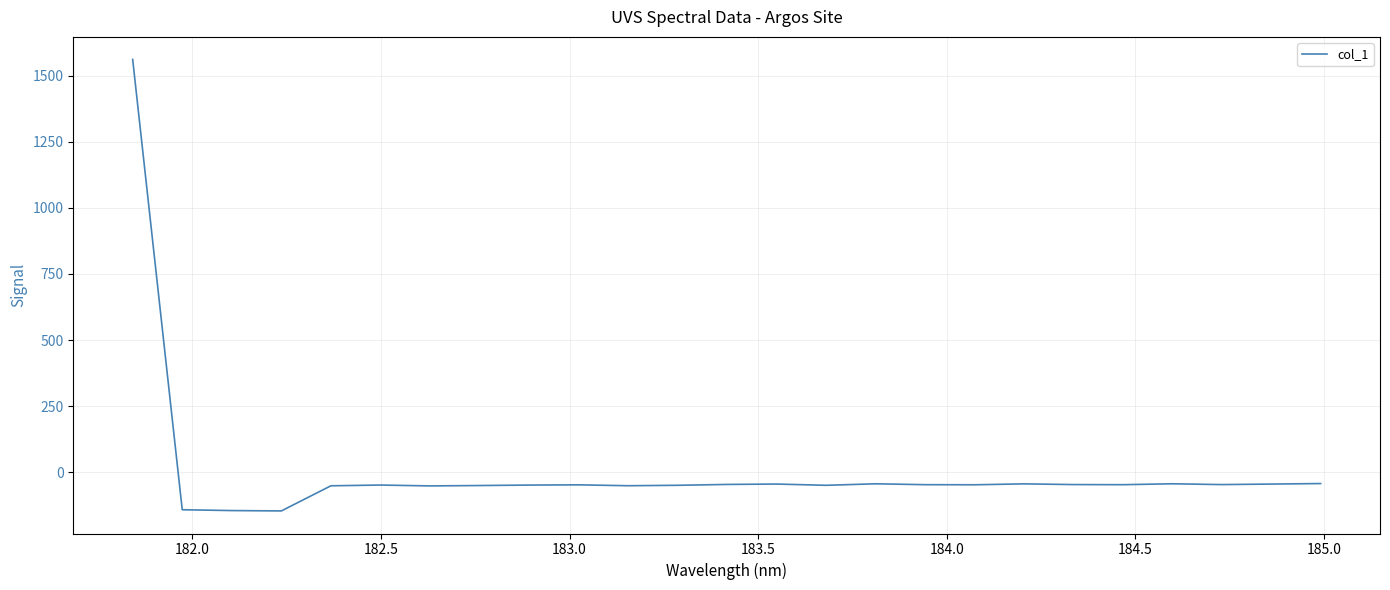

What is the smallest value displayed?

-146.1